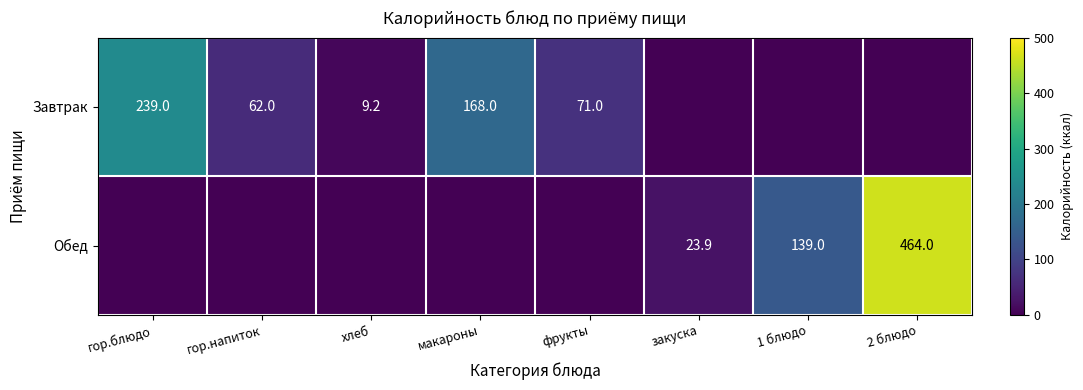

The Обед series shows 139.0 at 1 блюдо. True or false?

True